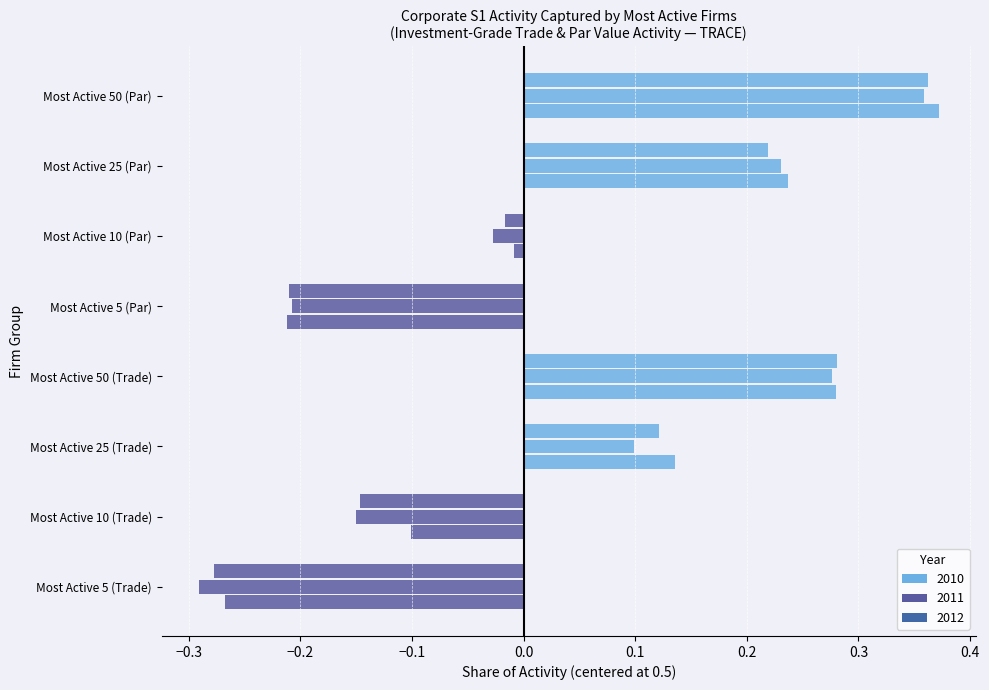

The 2010 series shows 0.2 at Most Active 25 (Trade). True or false?

False